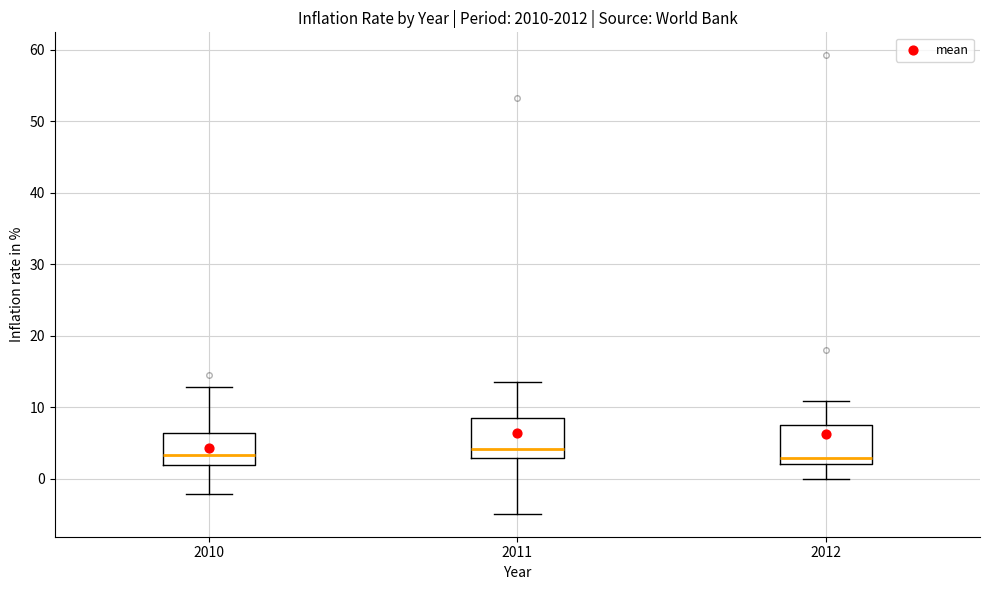

Reading left to right, read every box against the y-axis: the position of its median line, the range the box covers, and the ends of its whiskers. The values are not printed on the chart, so give them approximately, as read against the axis.

2010: median 3, box 2 to 6, whiskers -2 to 13
2011: median 4, box 3 to 8, whiskers -5 to 13
2012: median 3, box 2 to 8, whiskers 0 to 11